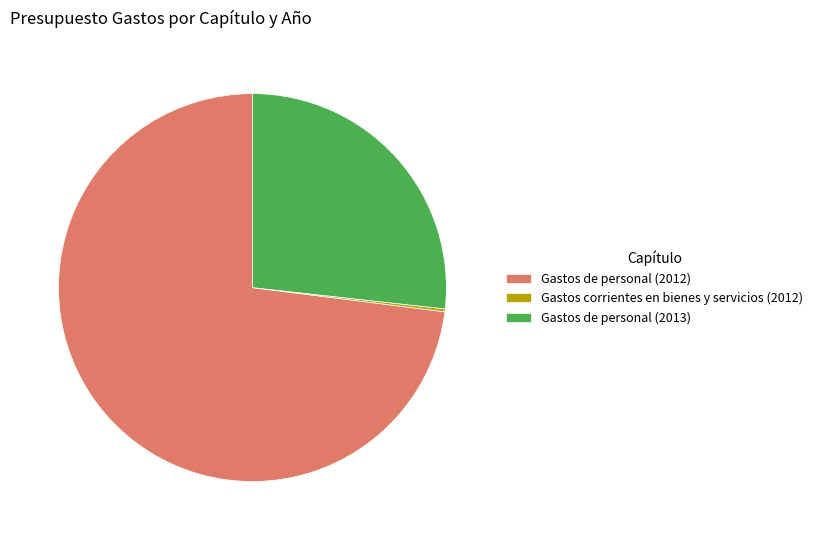

Between Gastos de personal (2013) and Gastos de personal (2012), which is larger?

Gastos de personal (2012)